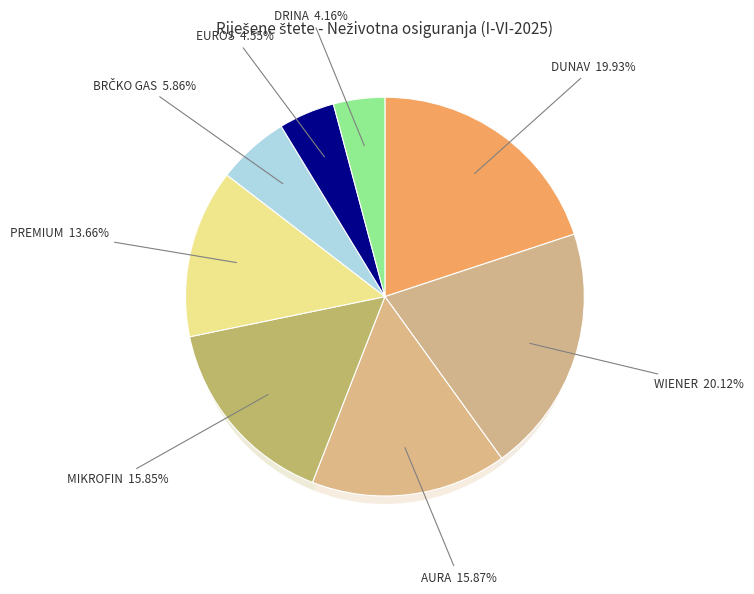

Between WIENER and EUROS, which is larger?

WIENER